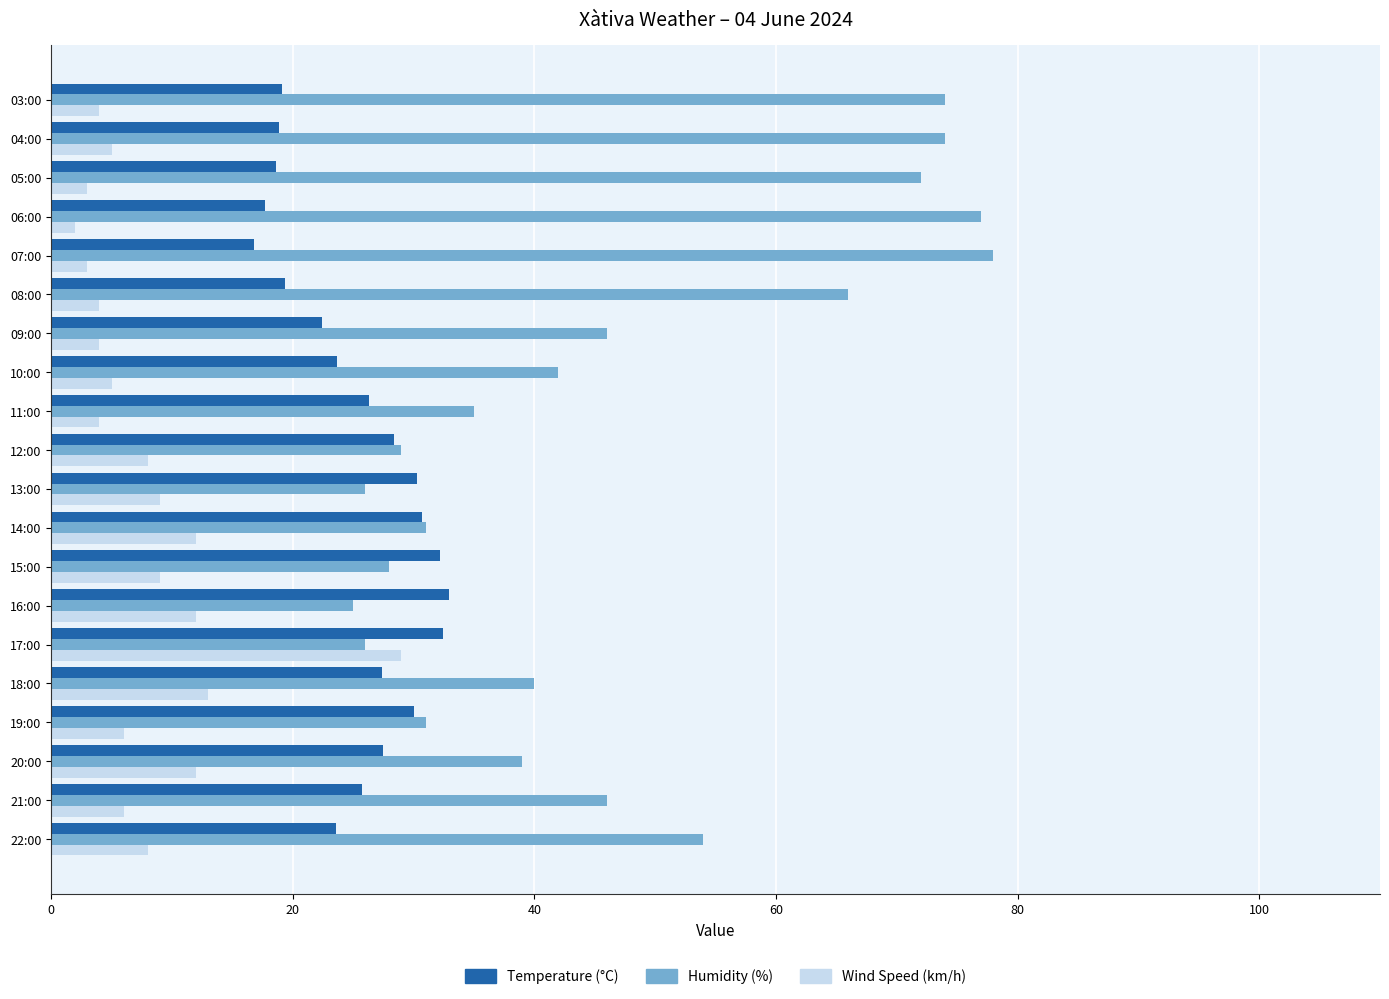

At which category does the chart reach its minimum across all series?

06:00